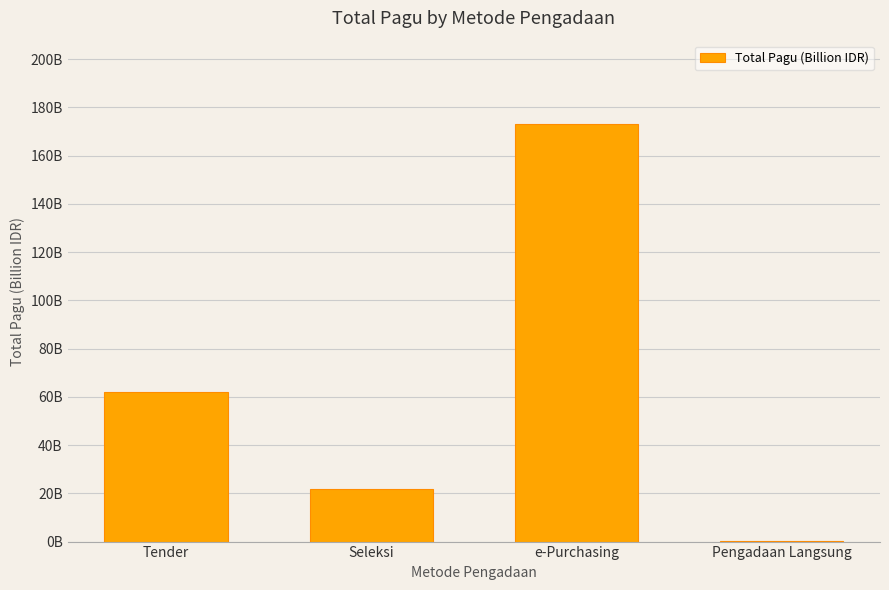

True or false: the data shows 11.2 at Seleksi.

False